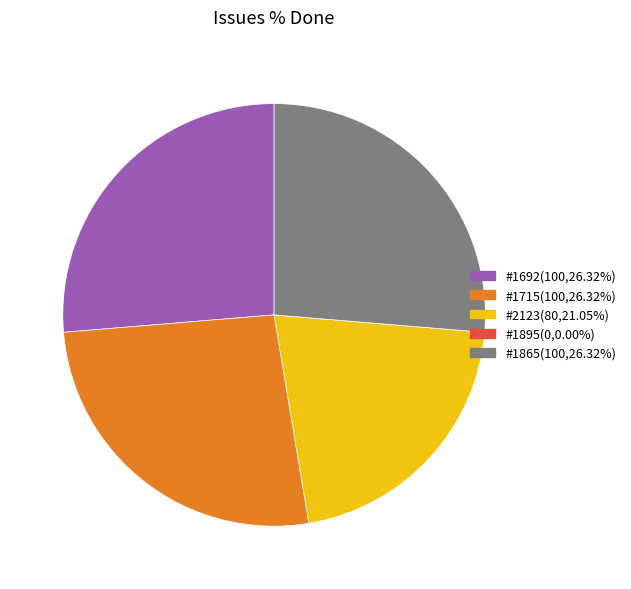

Is there any slice that represents more than half of the pie?

No